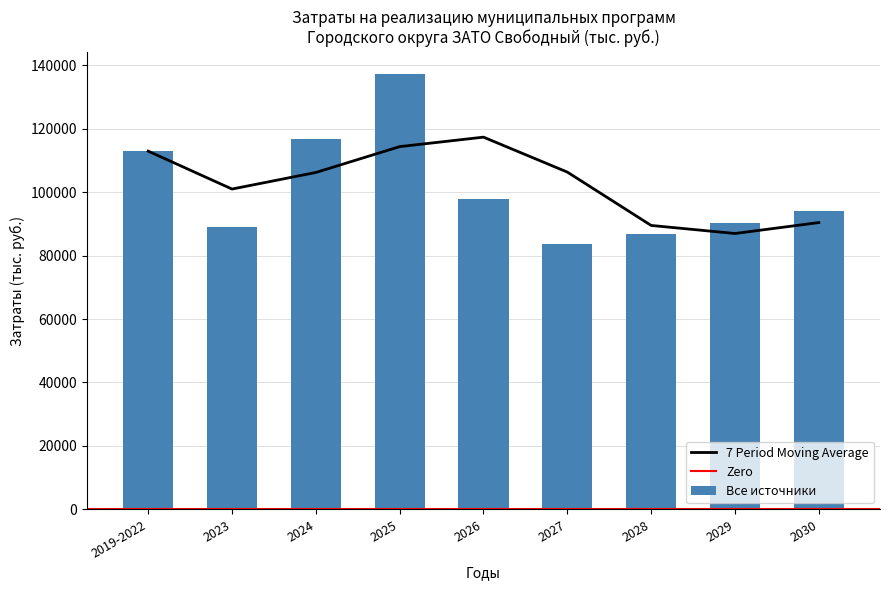

True or false: the data shows 131306.7 at 2030.

False